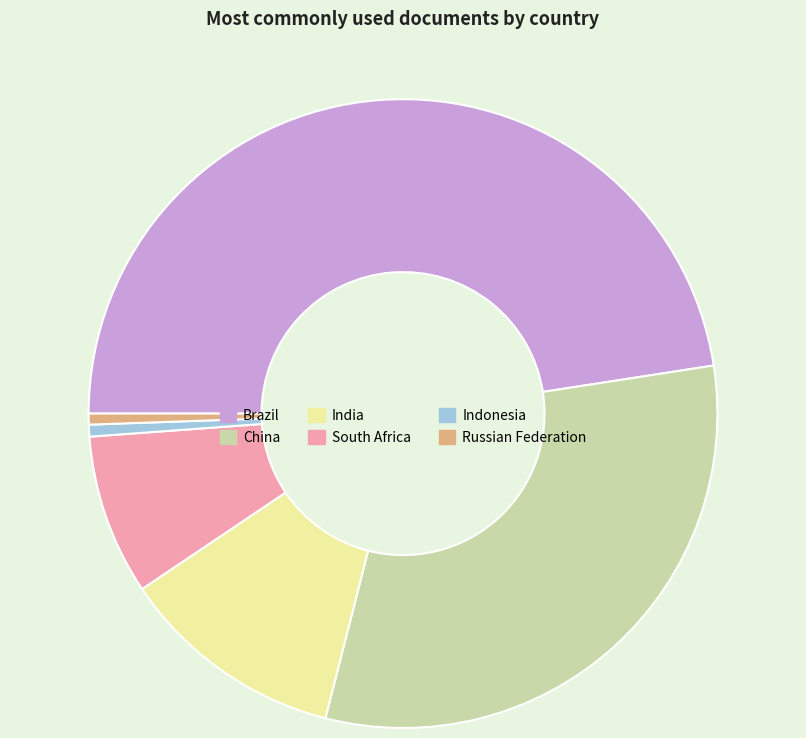

Do Indonesia and Russian Federation together represent more than half of the pie?

No